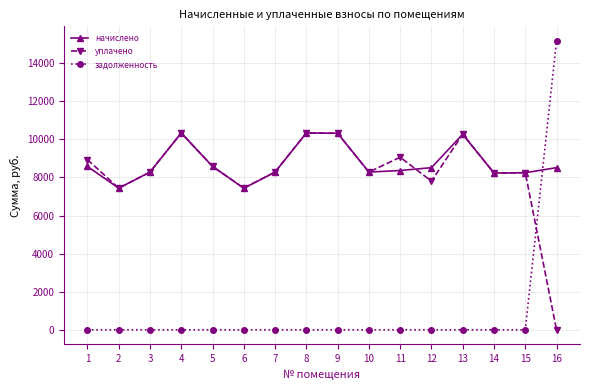

Which category has the highest value across all series?

16